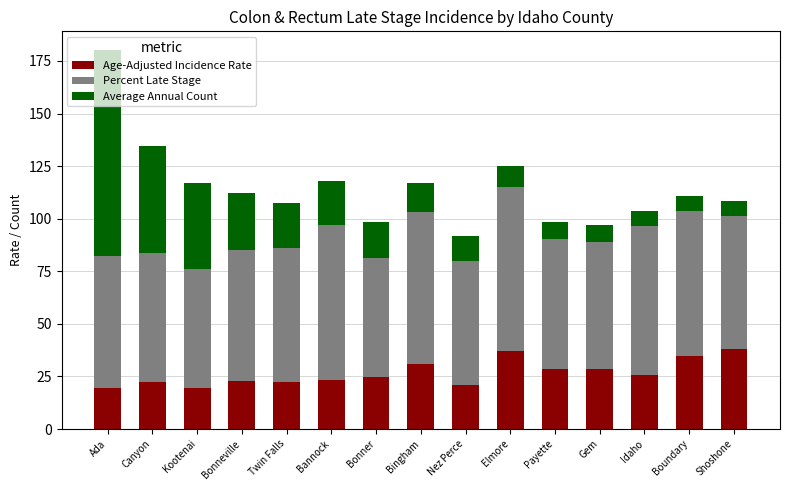

How many series are shown in this chart?

3